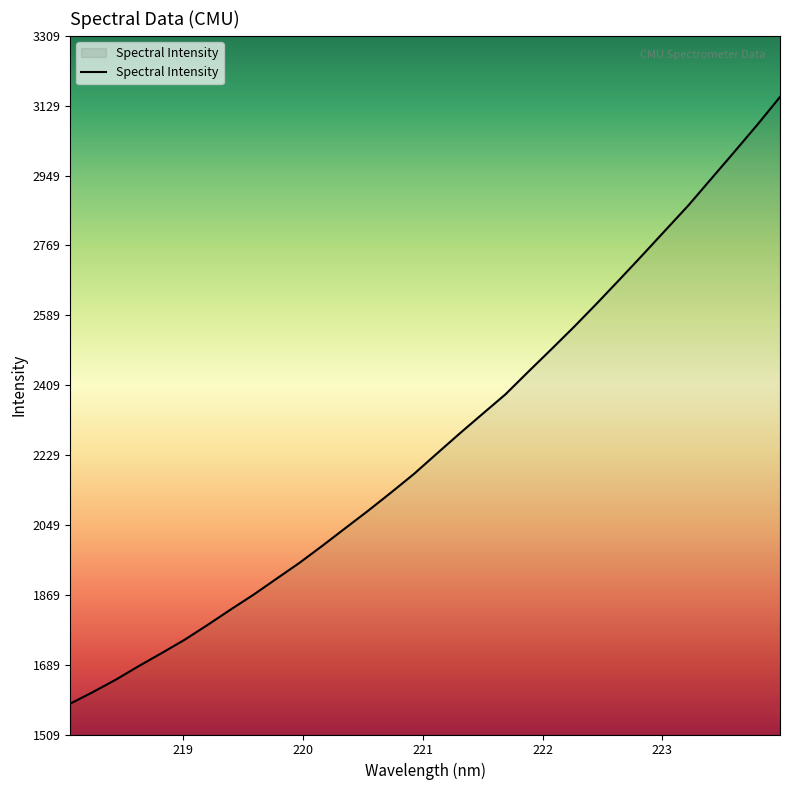

How many series are shown in this chart?

1